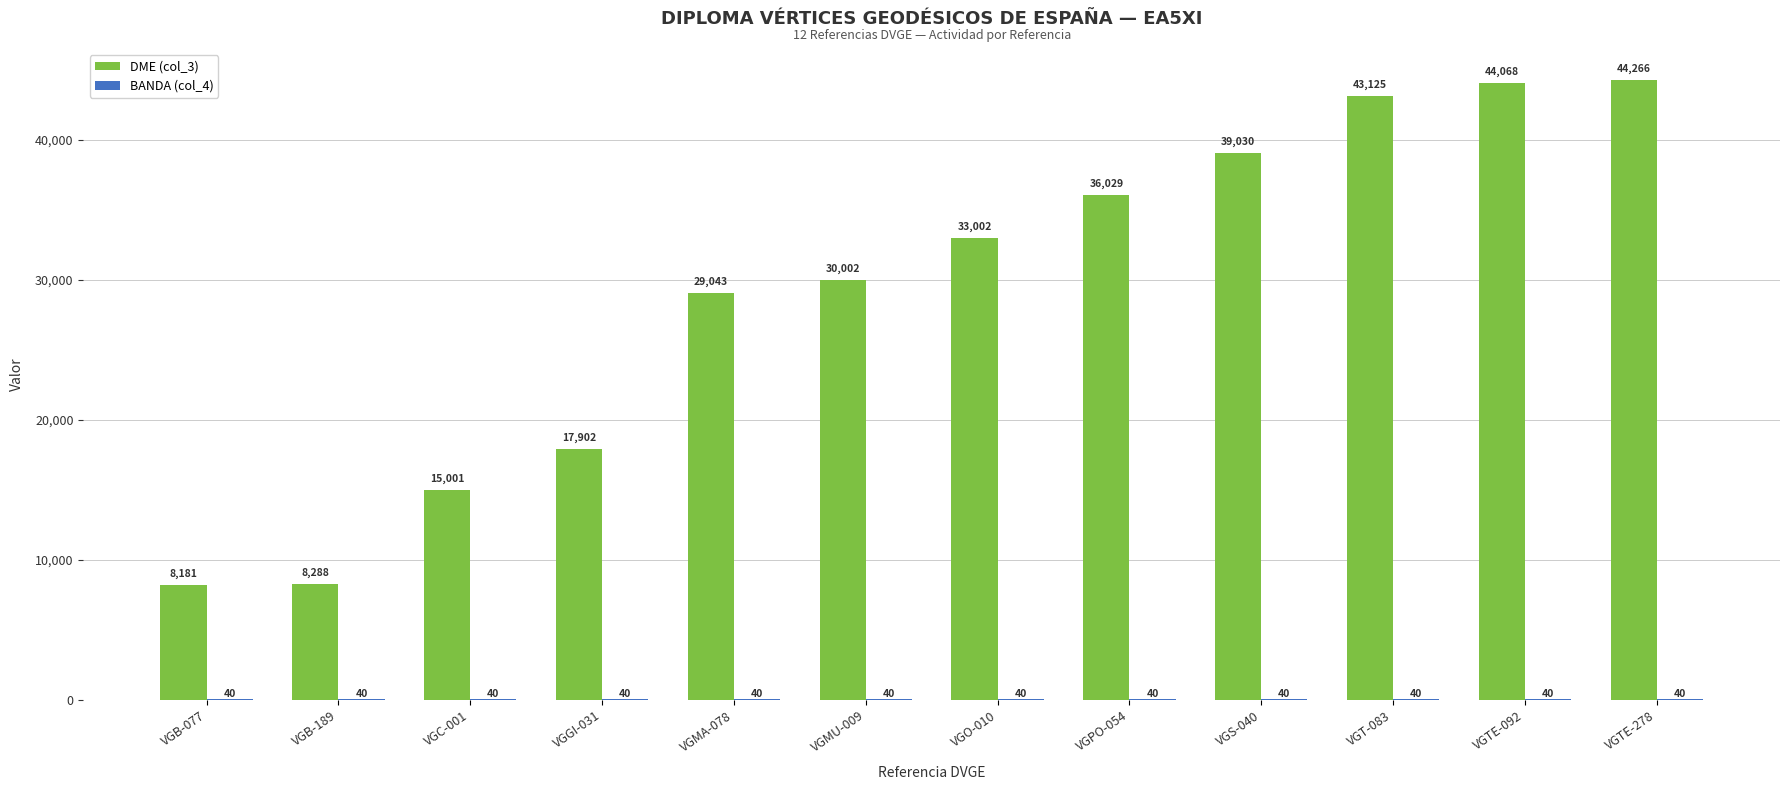

Between VGB-189 and VGGI-031, which series saw the biggest shift?

DME (col_3)